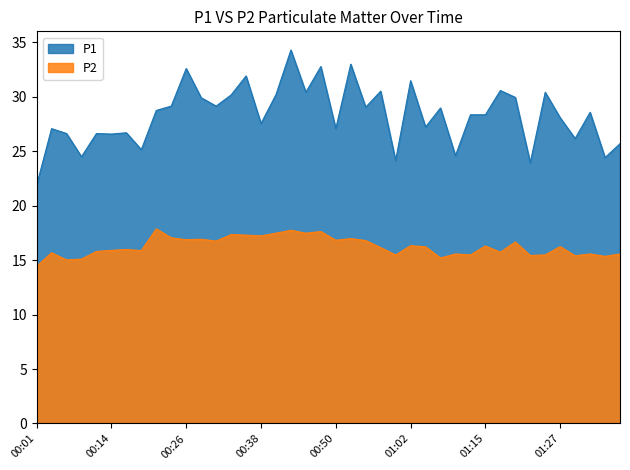

List the series in order of their overall mean, highest first.

P1, P2